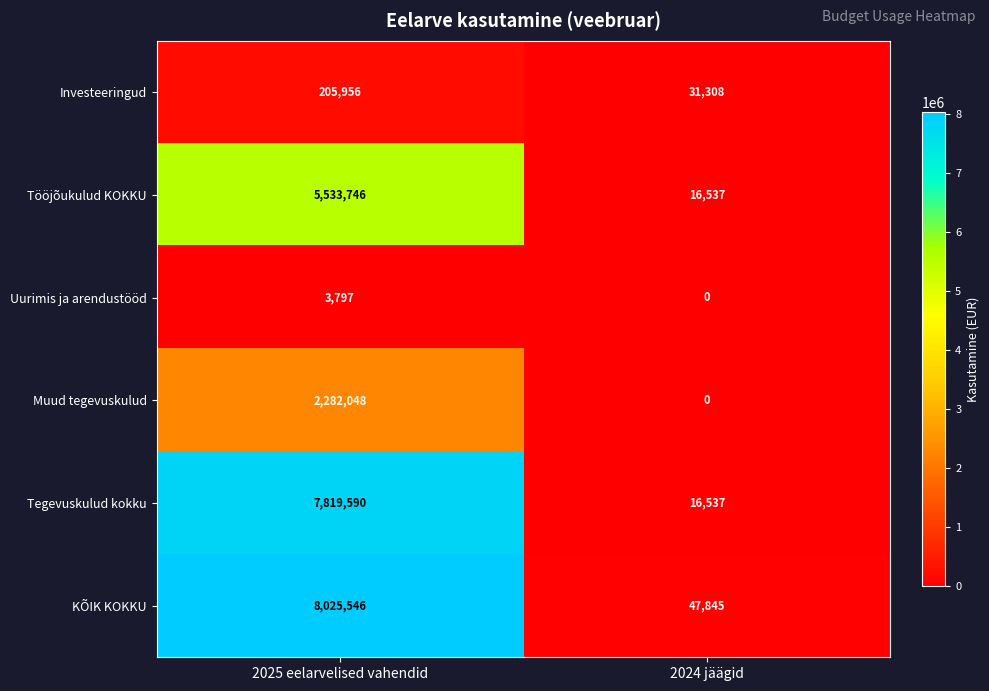

What is the difference between the maximum and minimum values in the Uurimis ja arendustööd series?

3797